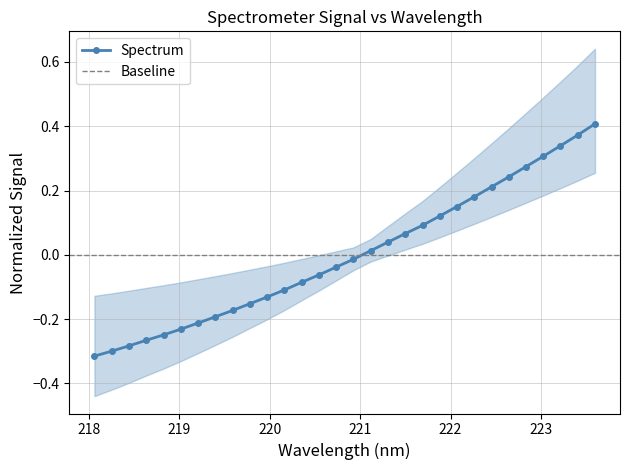

The chart shows a value of -0.1 at 221. True or false?

False